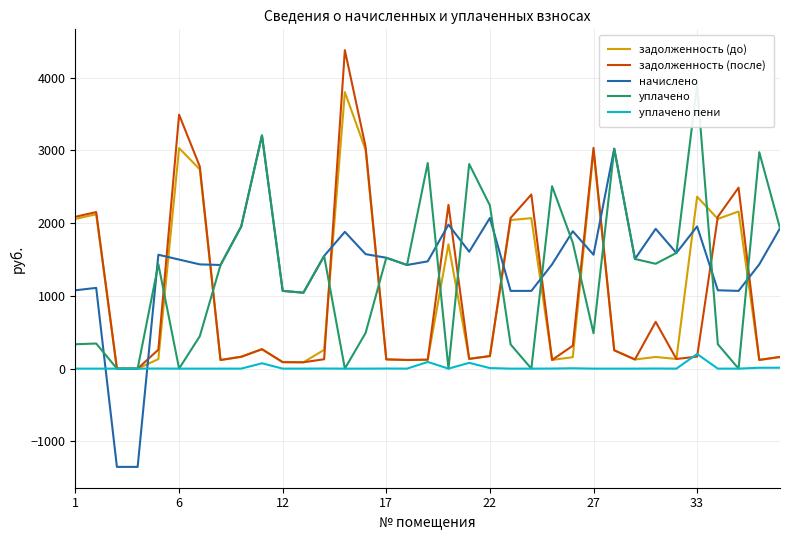

What is the difference between the second highest and second lowest values in the уплачено пени series?

91.7